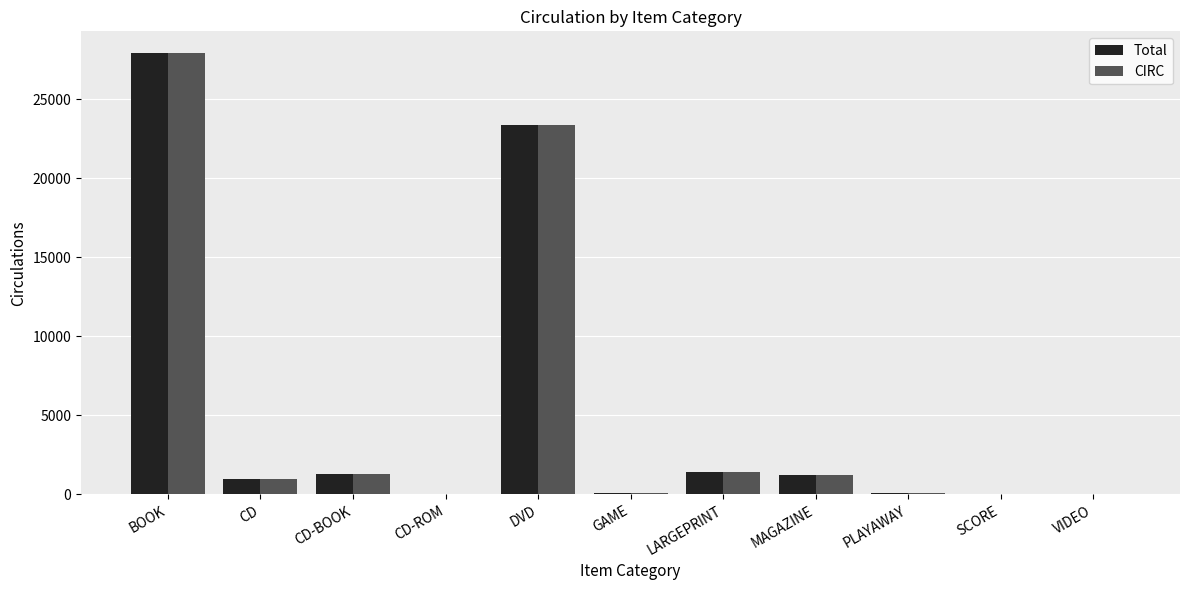

How many distinct data groups are displayed?

2